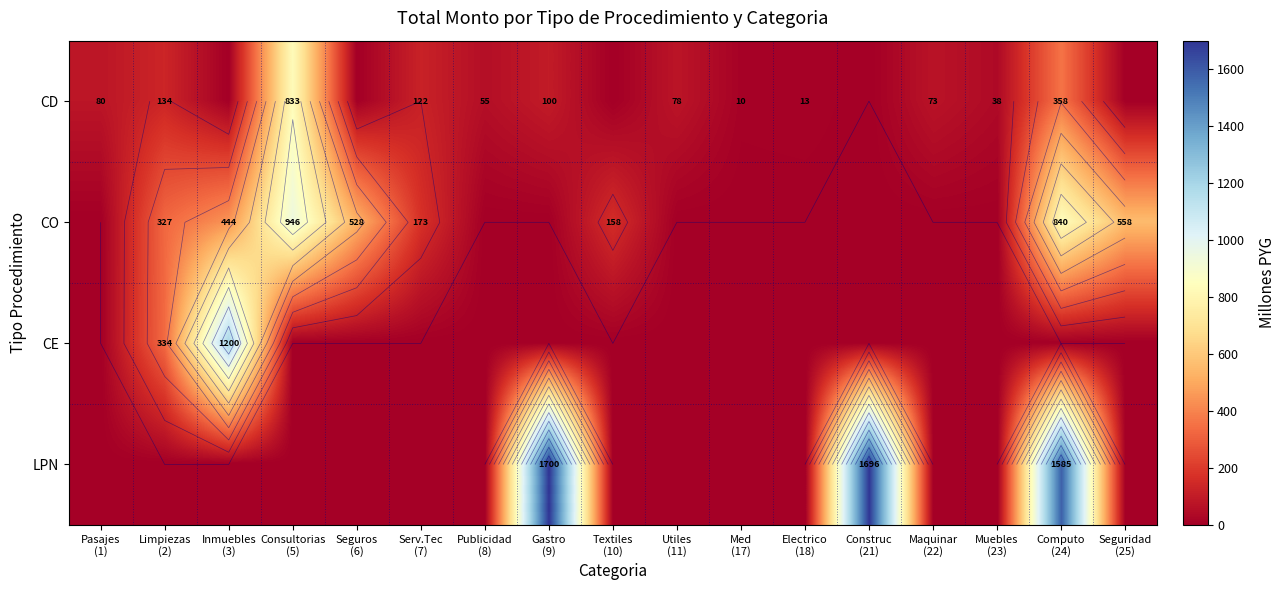

What is the average value of the CO series?

233.8